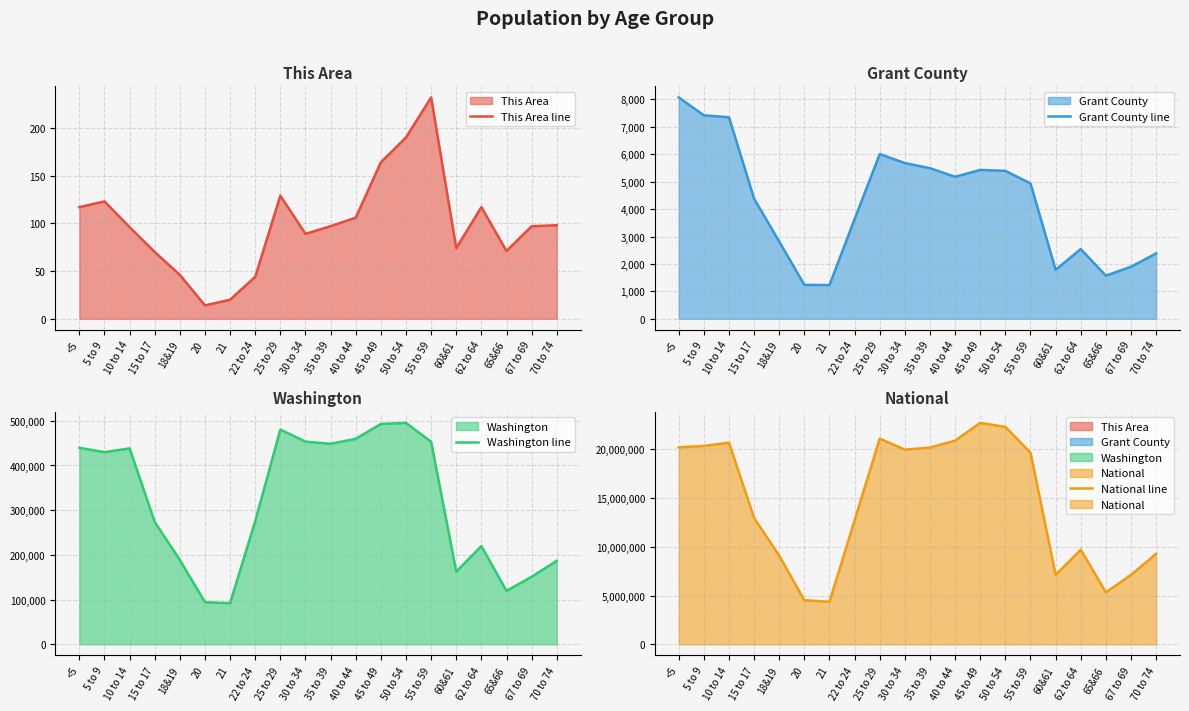

What is the label of the 20th point from the left?

70 to 74